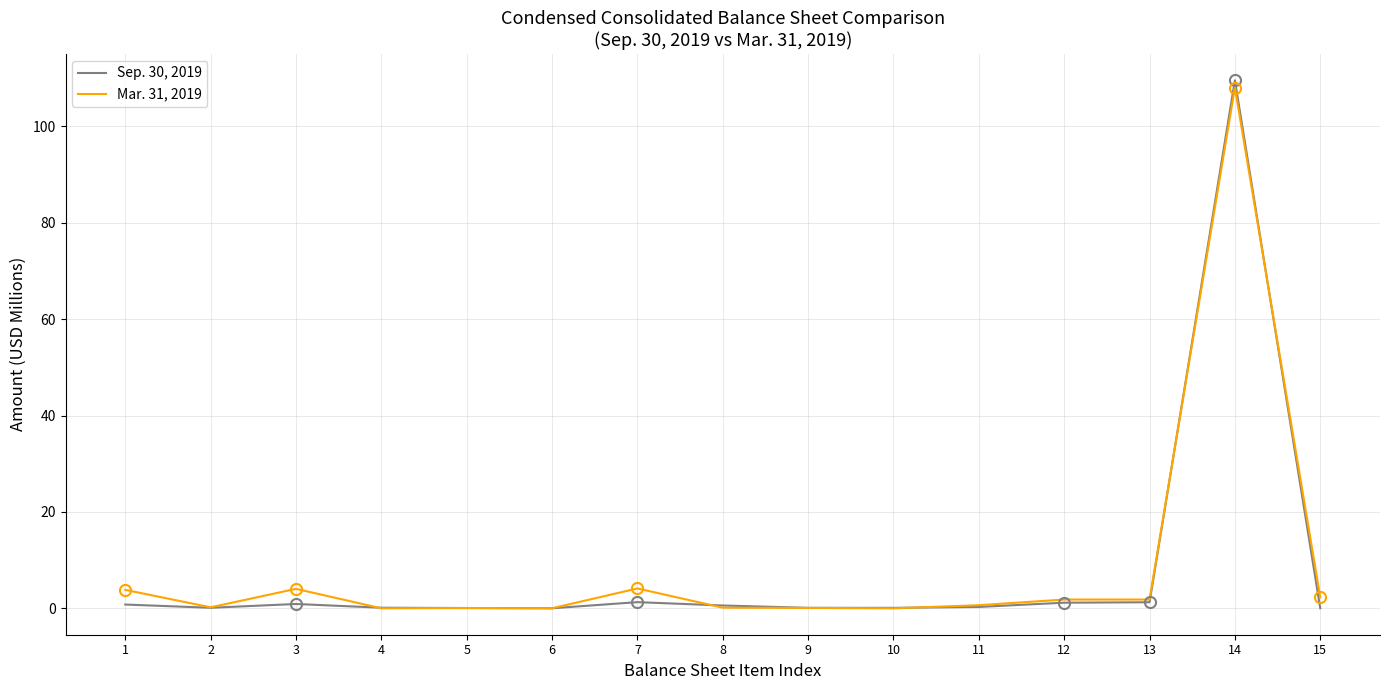

Is it true that Mar. 31, 2019 equals 4.1 at 7?

True